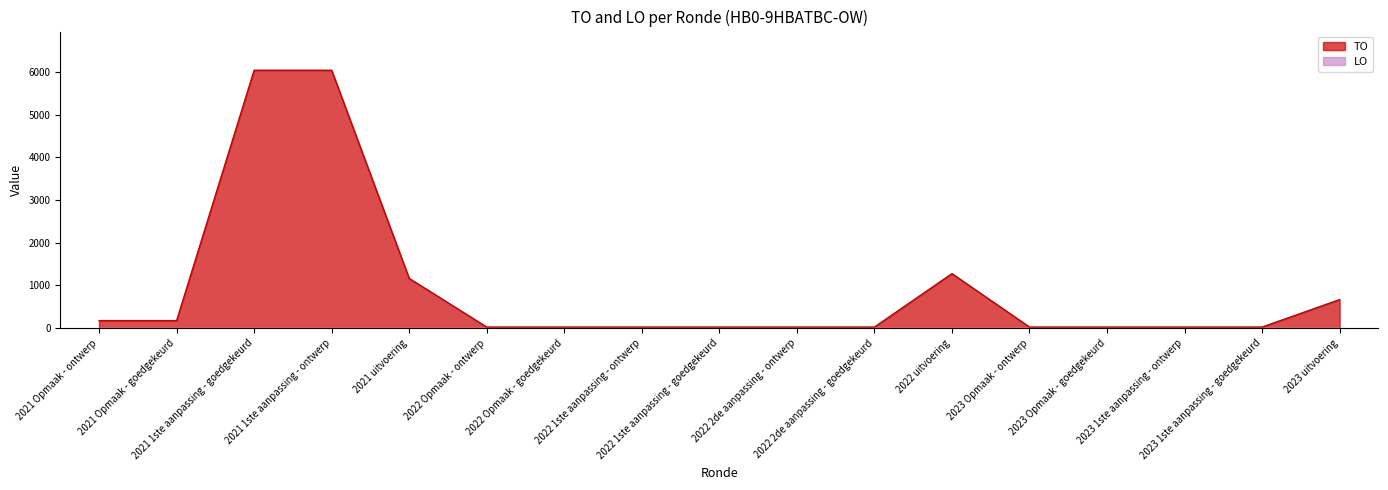

The value at 2021 Opmaak - ontwerp is 118. True or false?

False